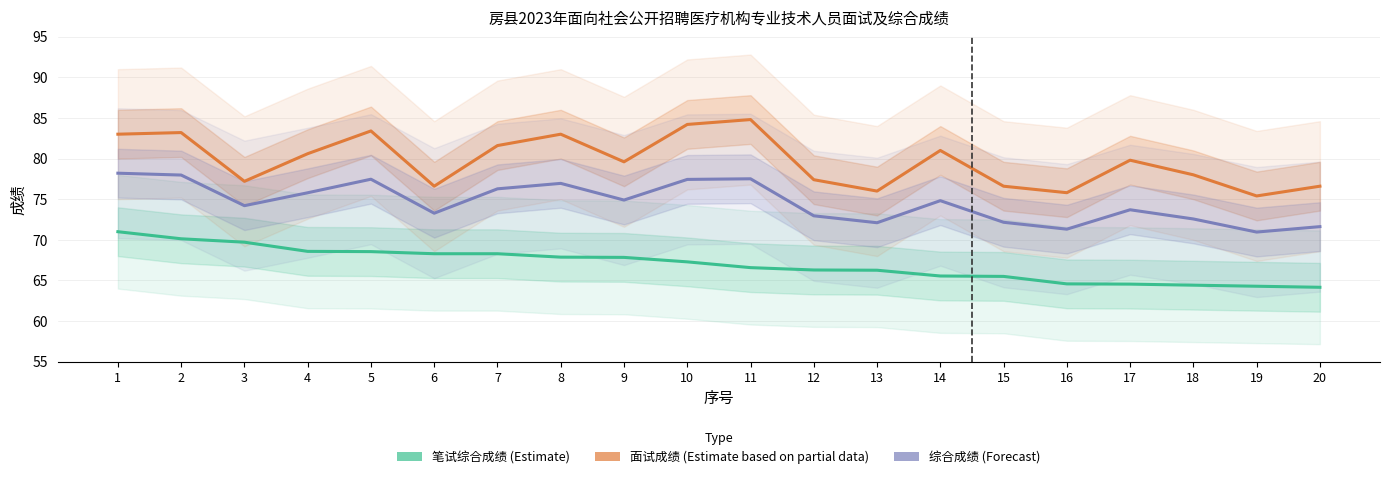

True or false: 笔试综合成绩 (Estimate) and 综合成绩 (Forecast) cross at least once.

False